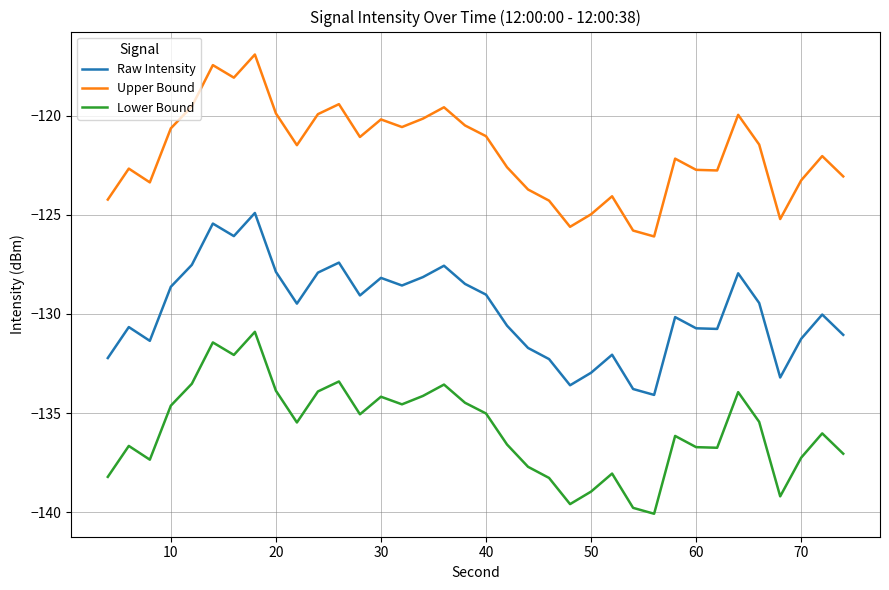

What is the difference between the maximum and minimum values in the Raw Intensity series?

9.2